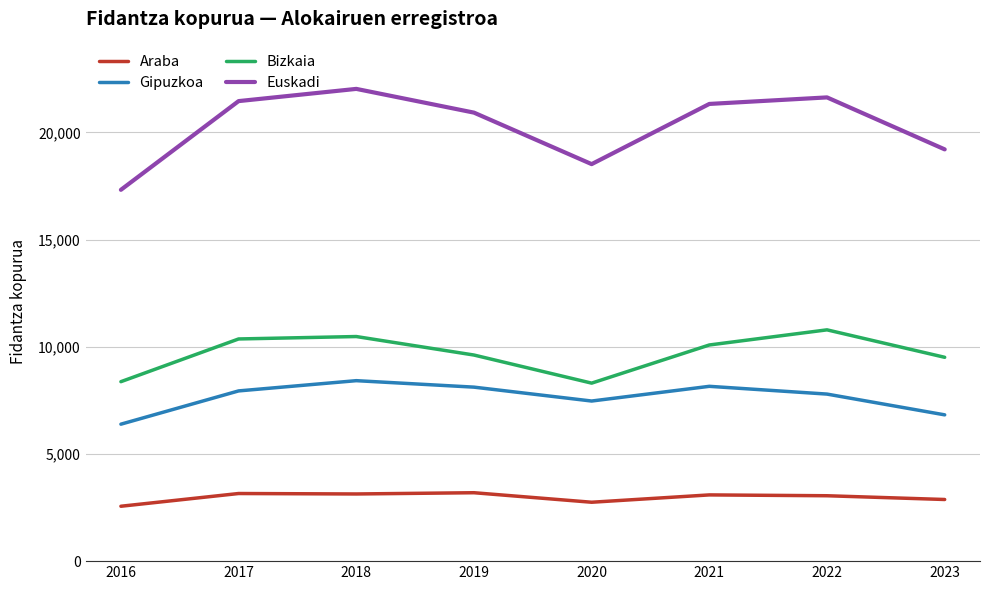

Does the chart have visible grid lines?

Yes